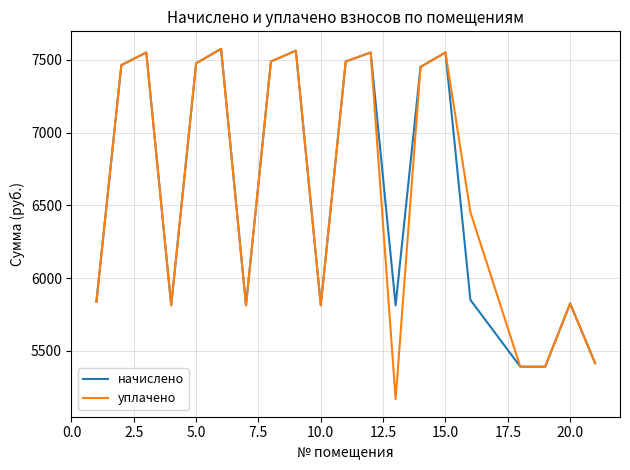

Which series has the largest range (max minus min)?

уплачено